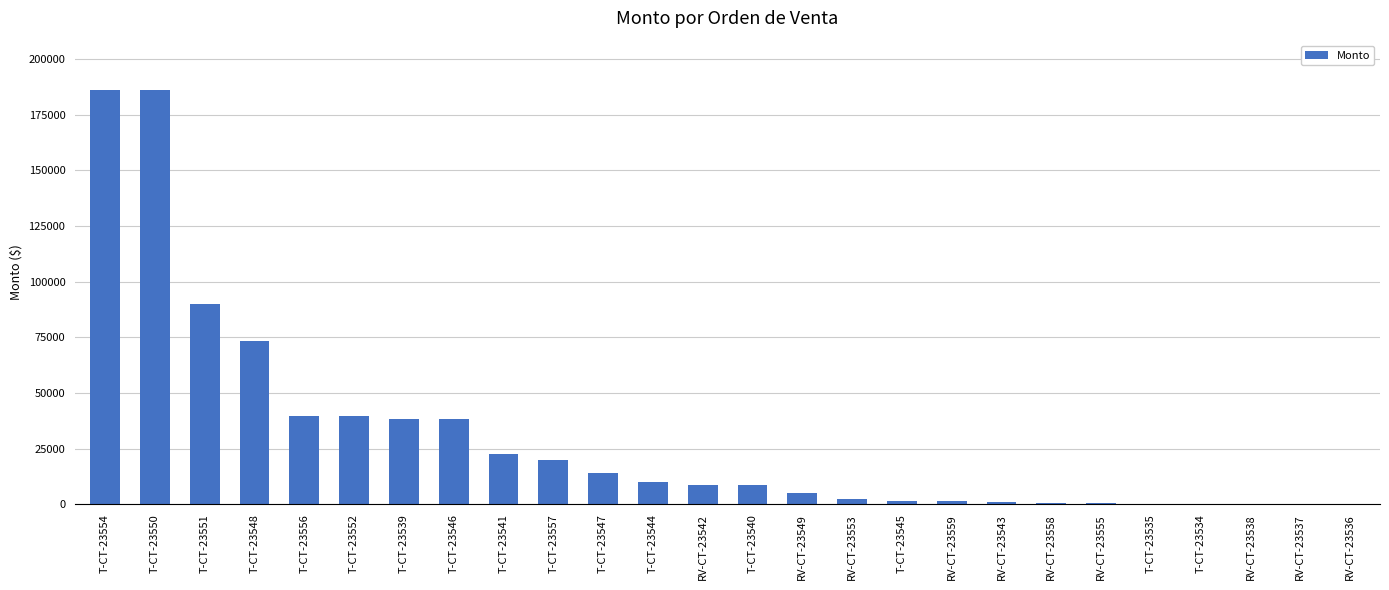

At which label is the value closest to 93000?

T-CT-23551